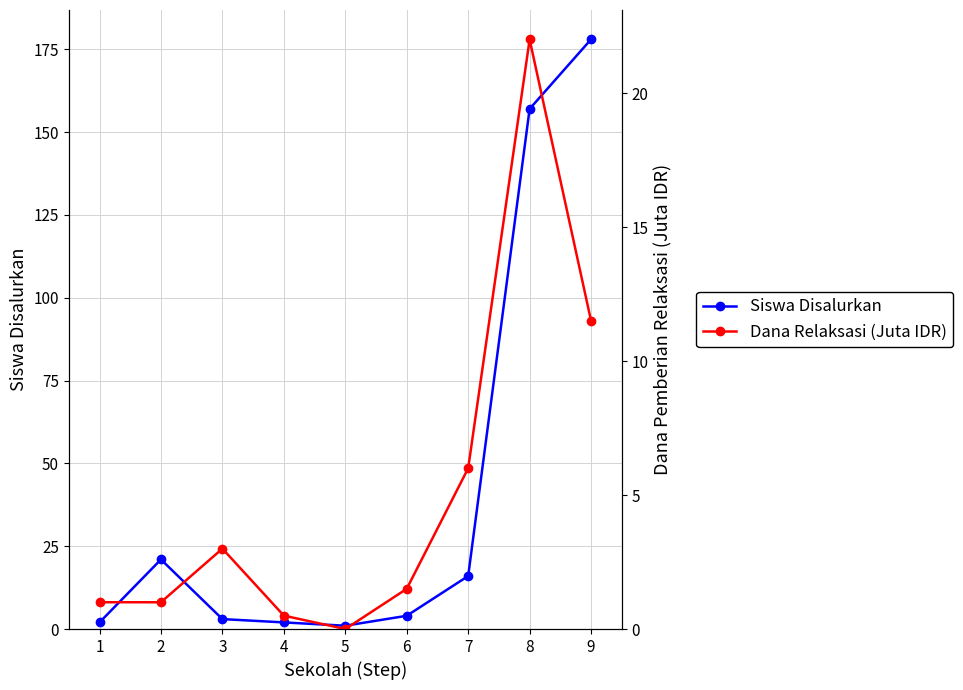

Reading right to left, list all the values displayed in this chart.

Siswa Disalurkan: 178.0	157.0	16.0	4.0	1.0	2.0	3.0	21.0	2.0
Dana Relaksasi (Juta IDR): 11.5	22.0	6.0	1.5	0.0	0.5	3.0	1.0	1.0